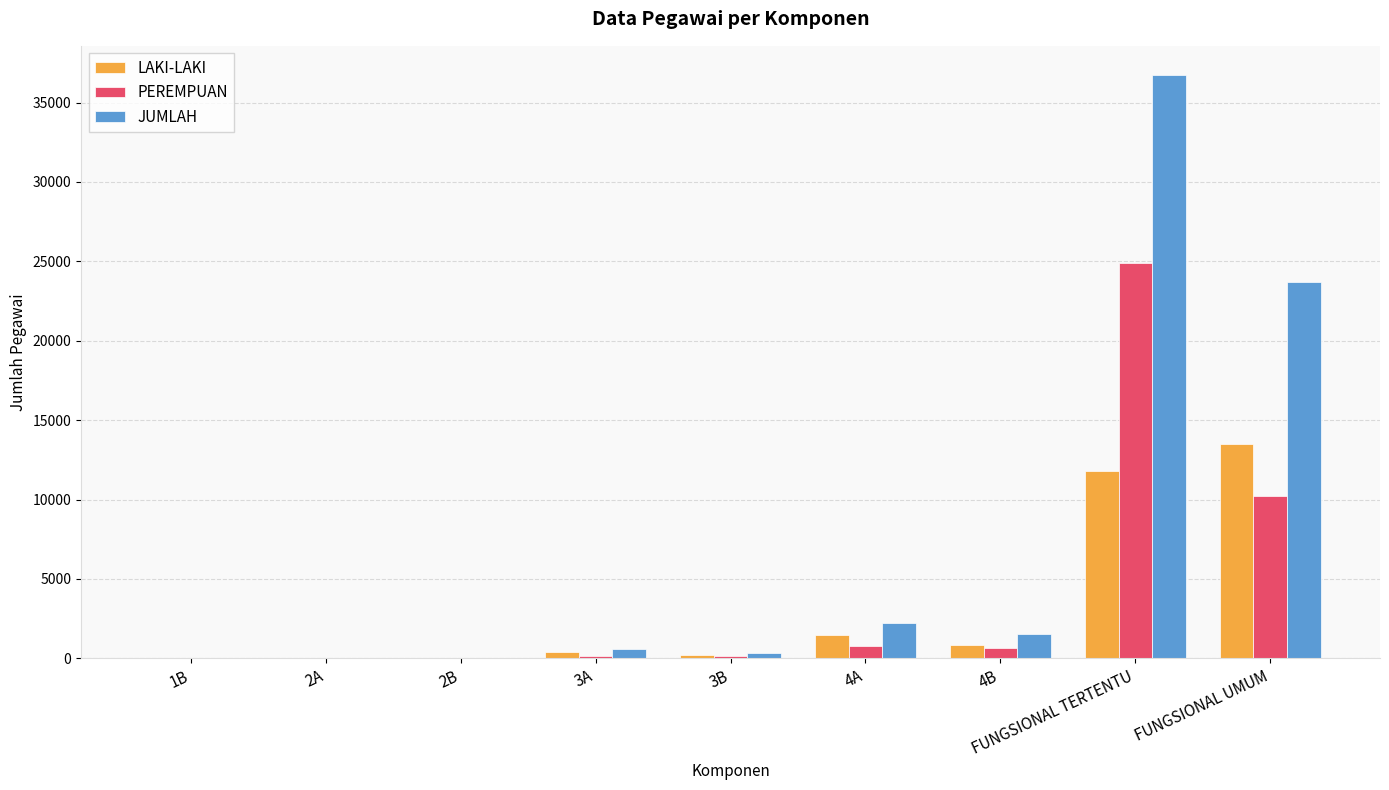

What is the sum of the LAKI-LAKI values at 4B and FUNGSIONAL TERTENTU?

12684